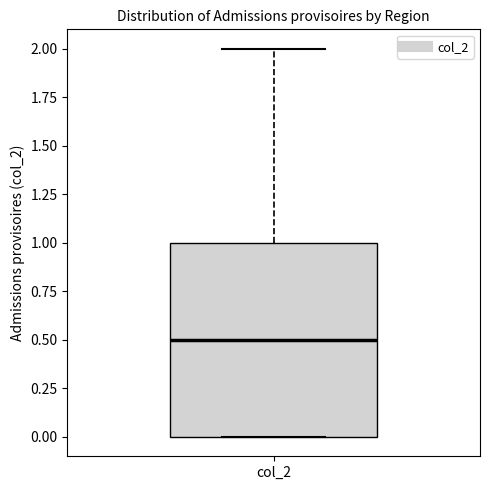

Read this box plot against the y-axis: the position of the median line, the range covered by the box, and the ends of both whiskers. The values are not printed on the chart, so give them approximately, as read against the axis.

median 0.5, box 0.0 to 1.0, whiskers 0.0 to 2.0